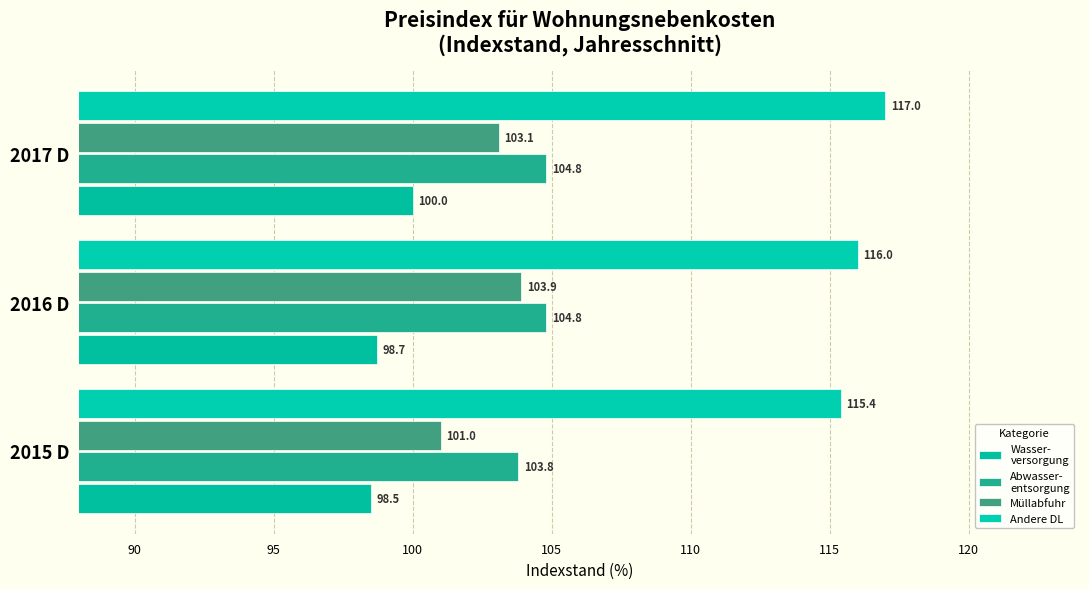

At which category does the chart reach its peak across all series?

2017 D